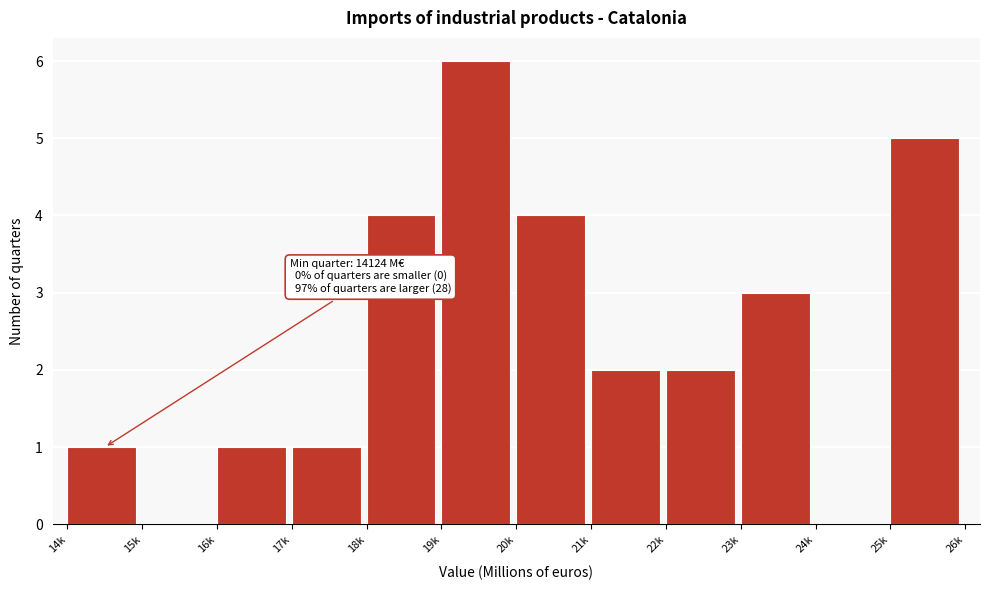

Reading right to left, what are all the values shown in this chart?

25k=5	24k=0	23k=3	22k=2	21k=2	20k=4	19k=6	18k=4	17k=1	16k=1	15k=0	14k=1